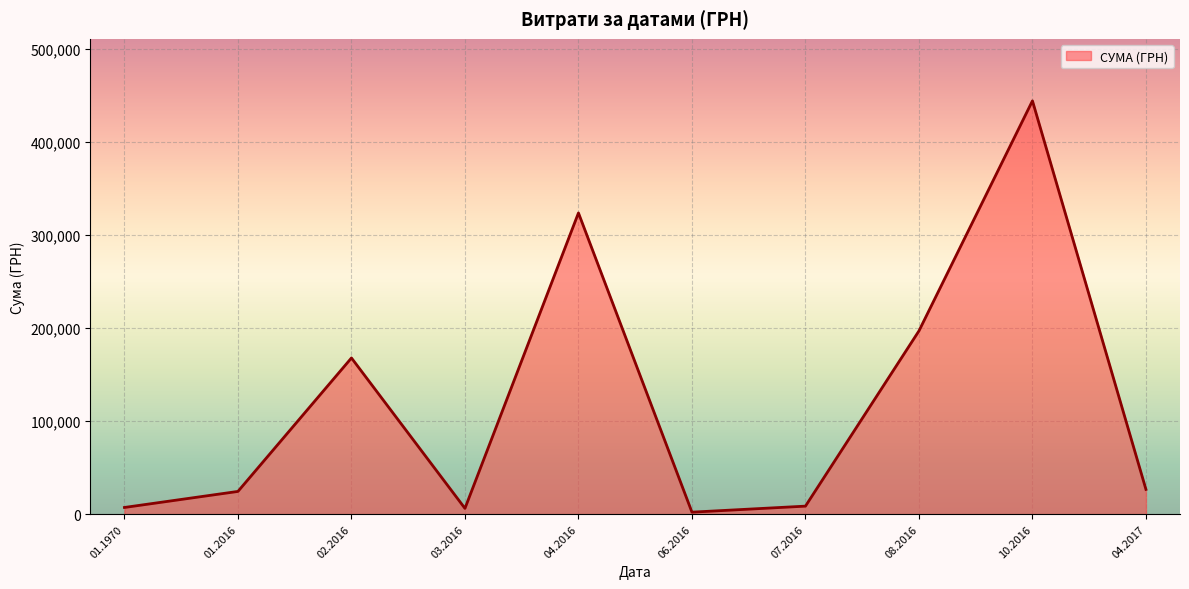

How many lines are shown in the chart?

1